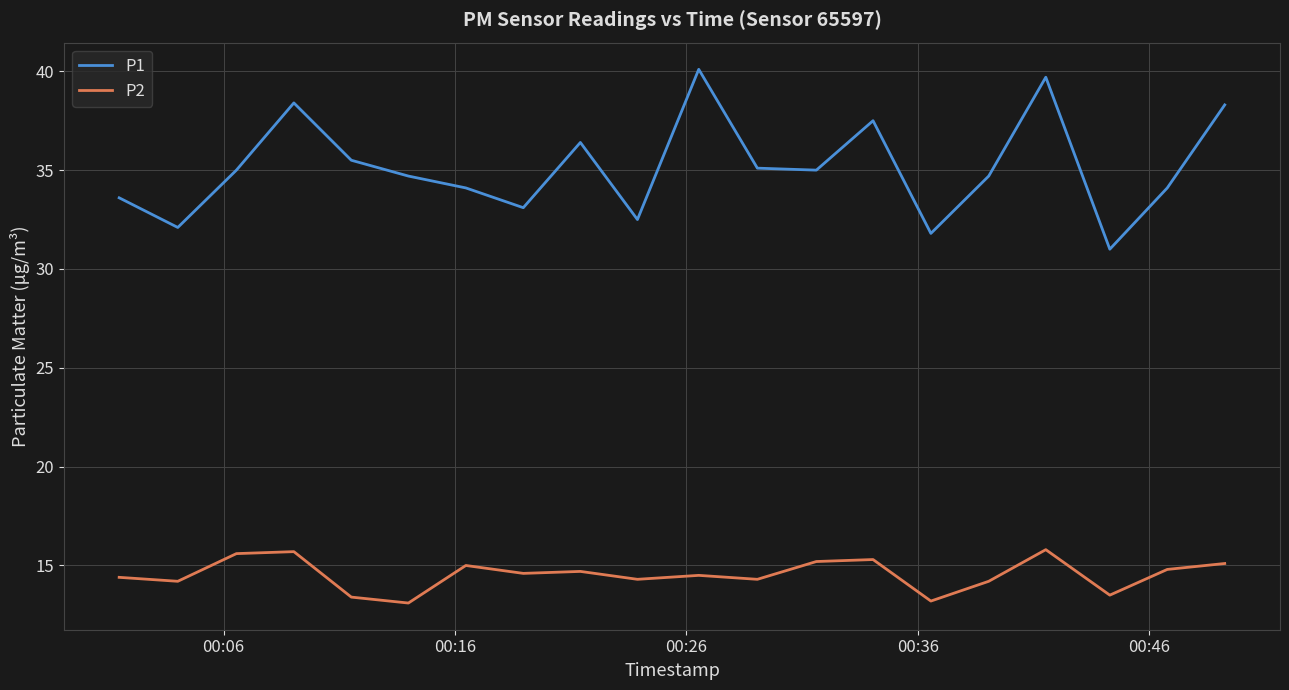

List the series in order of their overall mean, highest first.

P1, P2